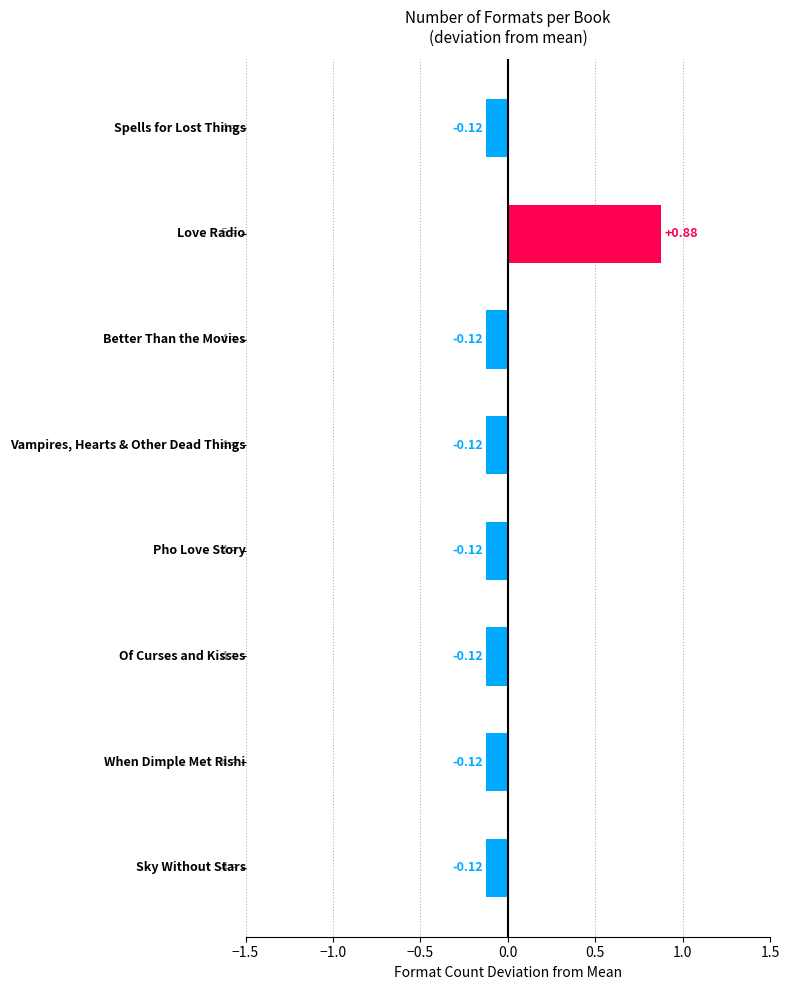

What is the difference between the maximum and minimum values?

1.0